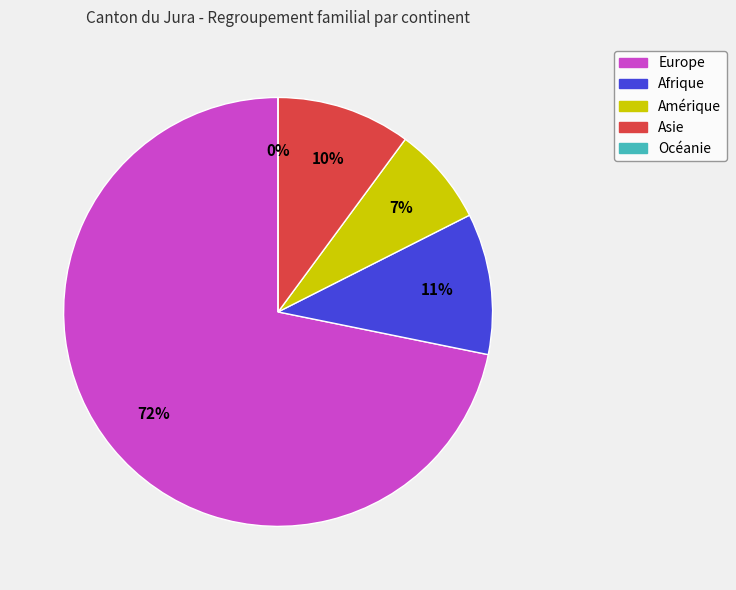

Which category accounts for the majority?

Europe